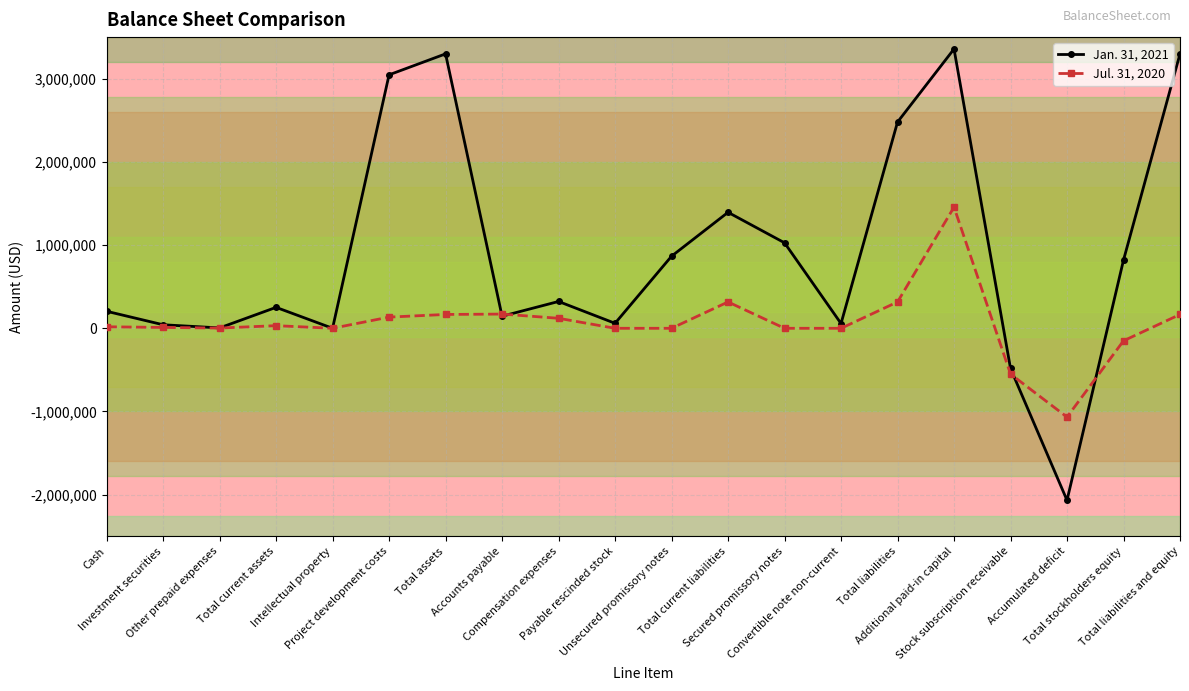

The value of Jan. 31, 2021 at Total liabilities is 1168311. True or false?

False